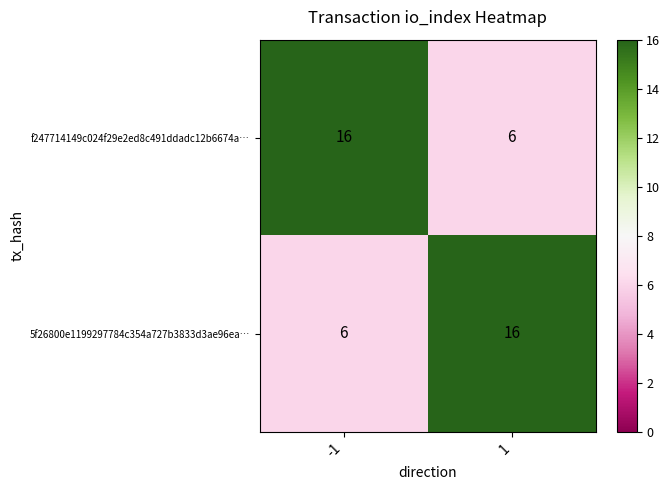

What is the spread (max minus min) of values at 1?

10